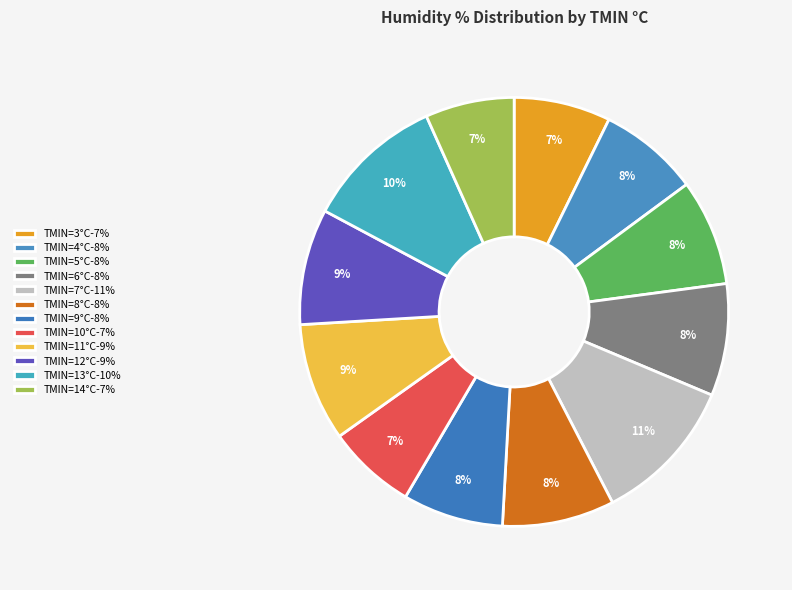

Count the number of slices in the pie.

12